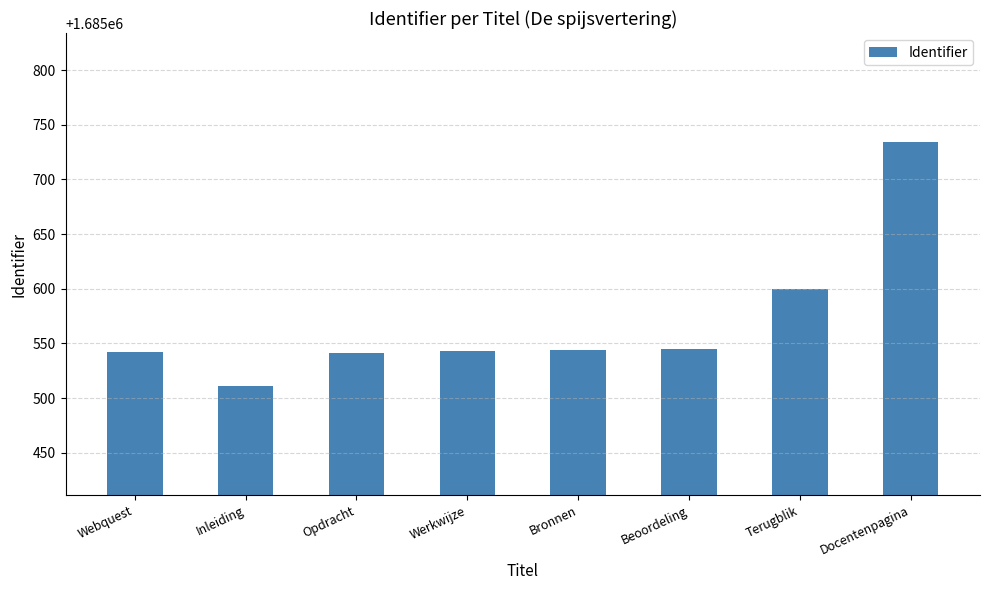

What is the label of the 6th bar from the right?

Opdracht